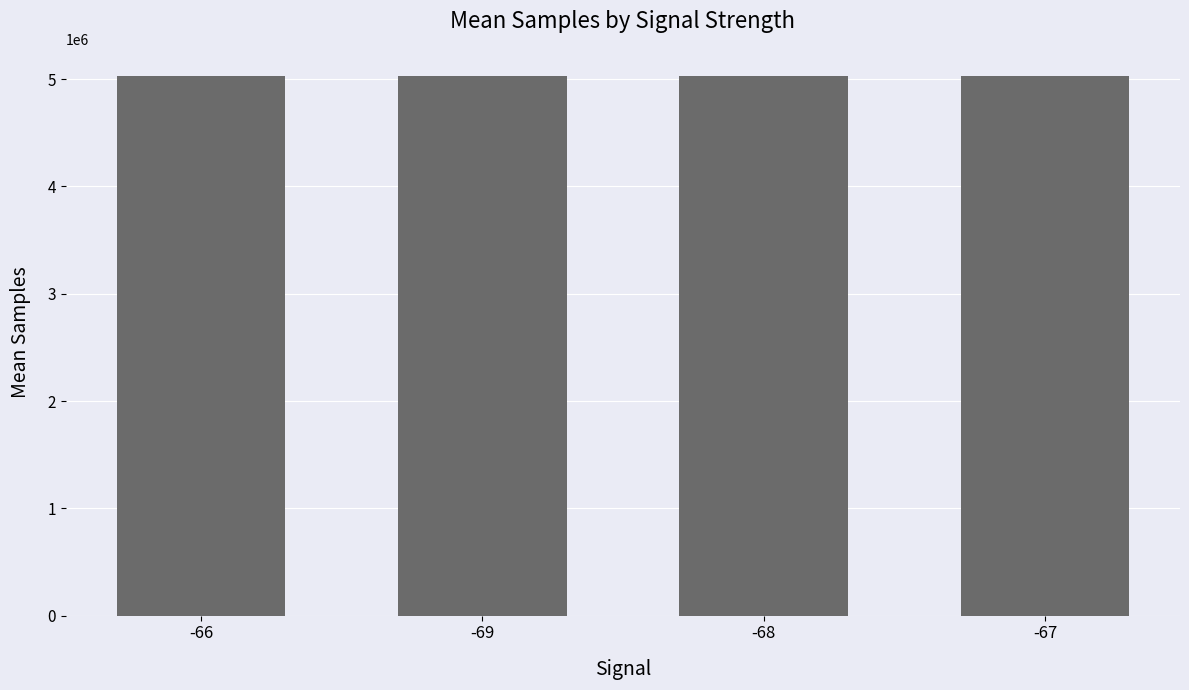

What position from the right is -66?

4